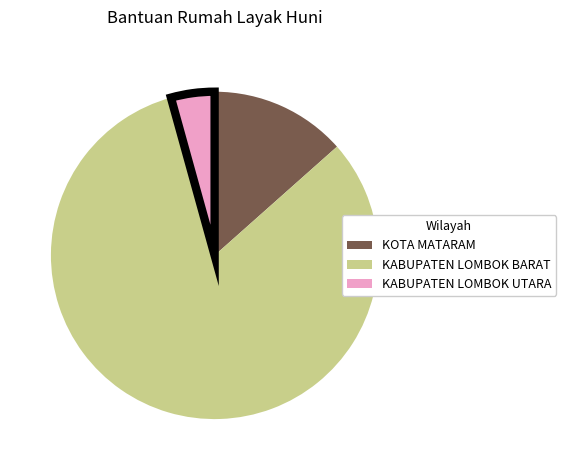

Rank the categories by value from highest to lowest.

KABUPATEN LOMBOK BARAT, KOTA MATARAM, KABUPATEN LOMBOK UTARA